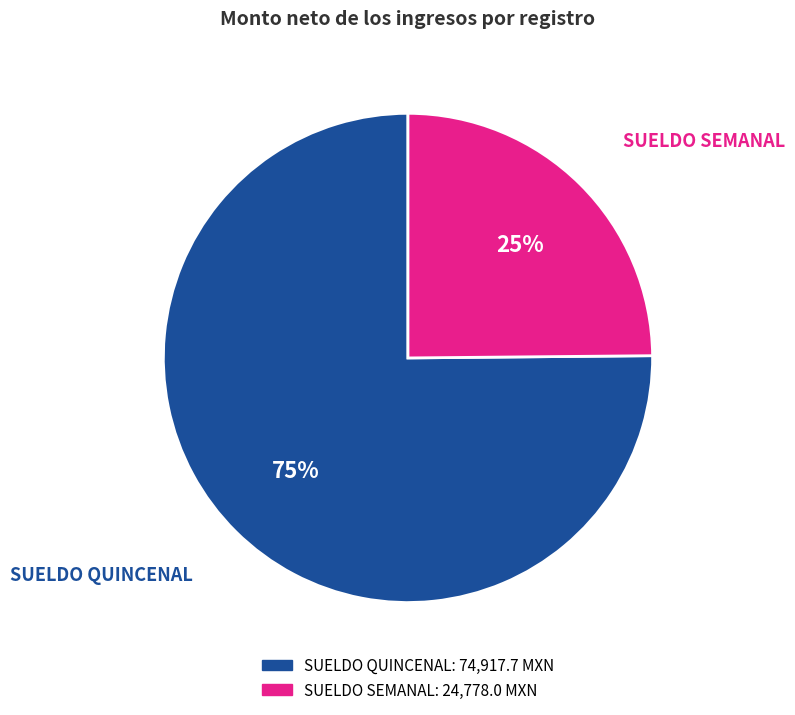

To the nearest percent, what is the difference between the largest and smallest slice percentages?

50%